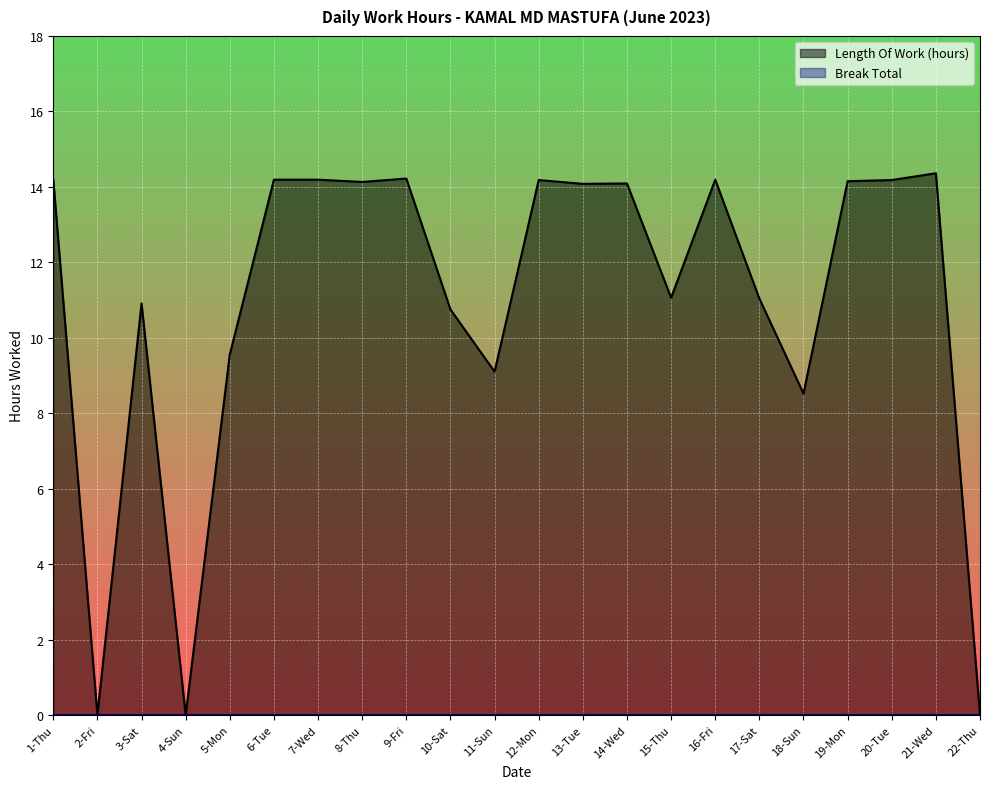

Reading right to left, extract all data points from this chart.

0.0	14.4	14.2	14.2	8.5	11.0	14.2	11.1	14.1	14.1	14.2	9.1	10.8	14.2	14.1	14.2	14.2	9.6	0.0	10.9	0.0	14.2